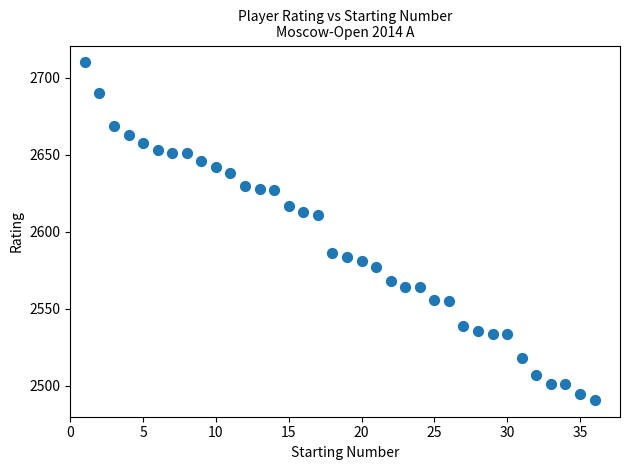

What is the range of Y values (max minus min)?

219